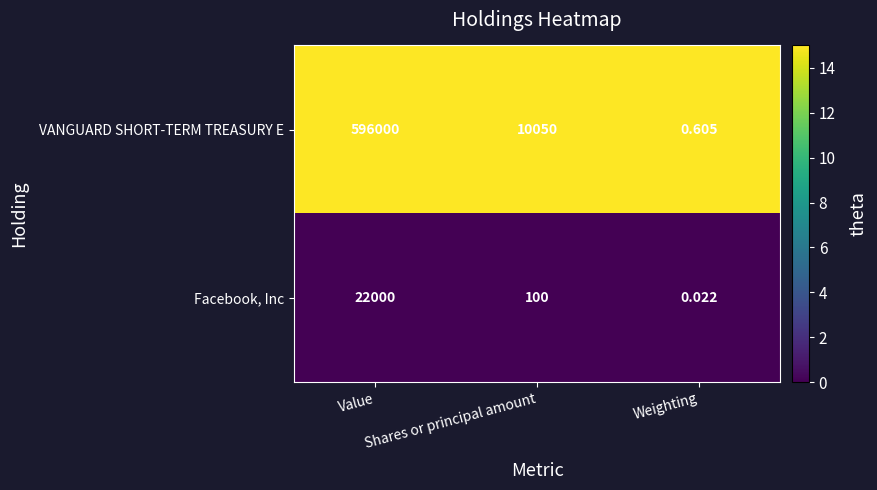

Which category has the highest value across all series?

Value